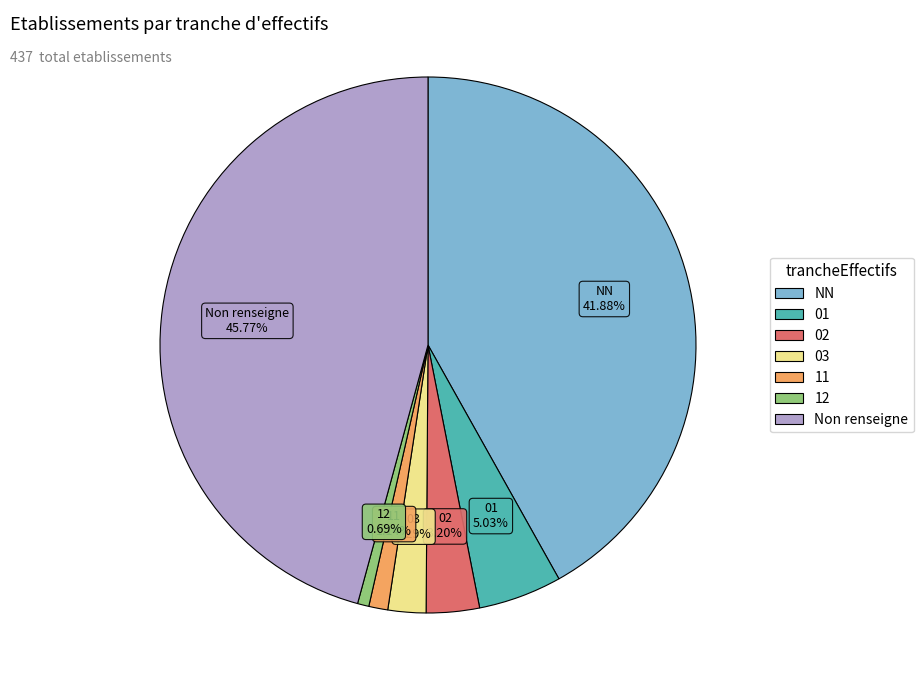

How many slices are in this pie chart?

7